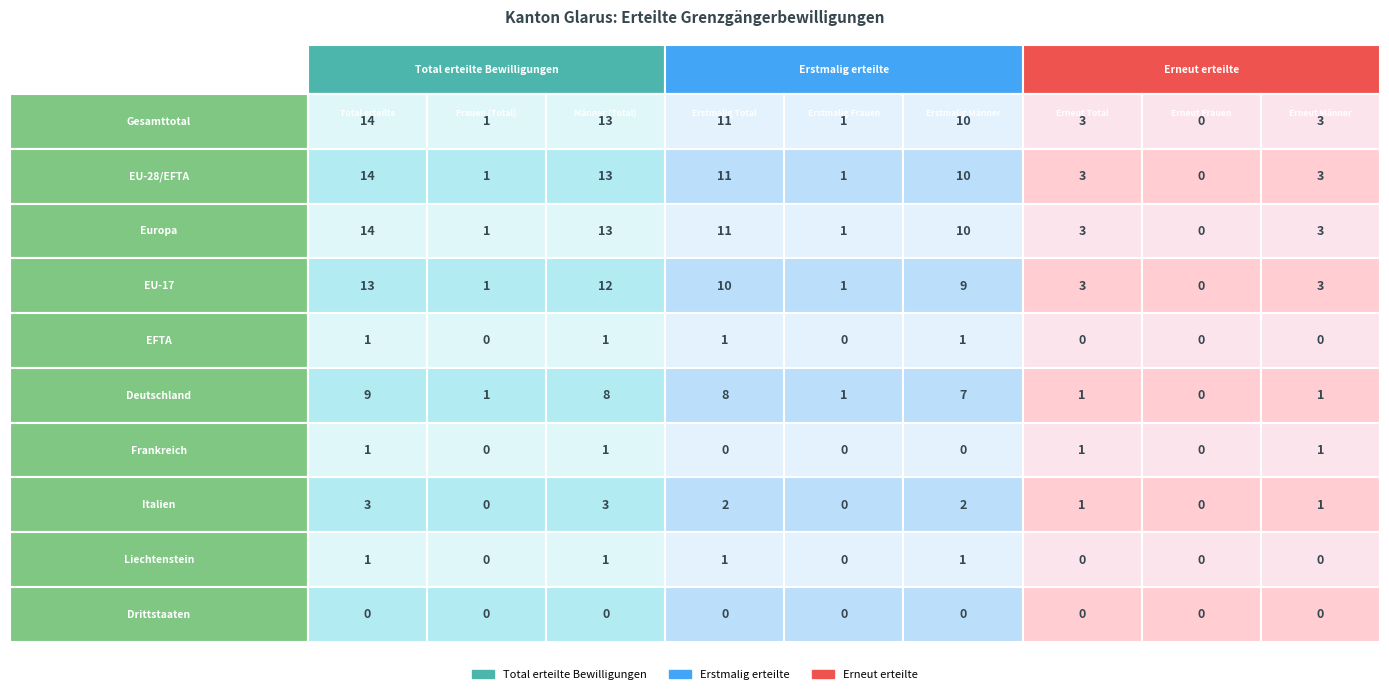

True or false: EU-28/EFTA has a value of 1 at 4.

True